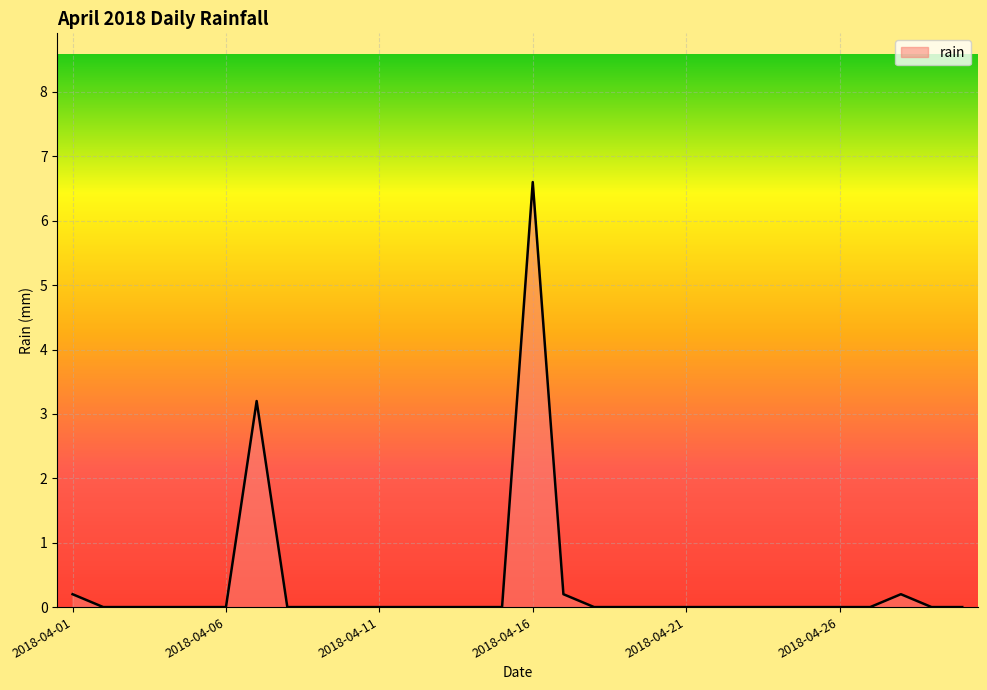

How many lines are shown in the chart?

1